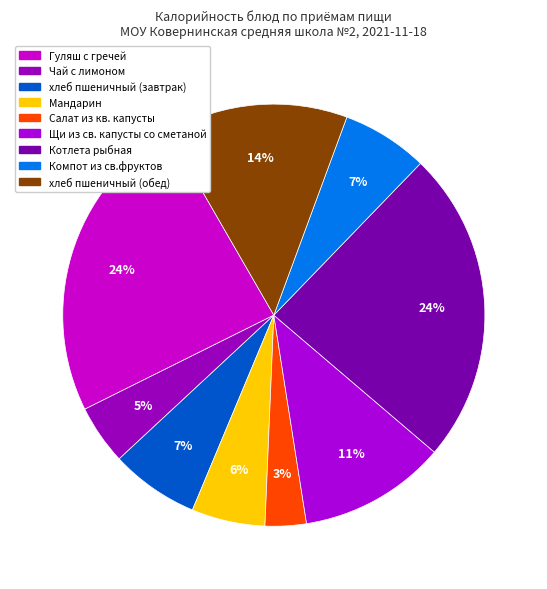

To the nearest percent, what is the average slice percentage?

11%